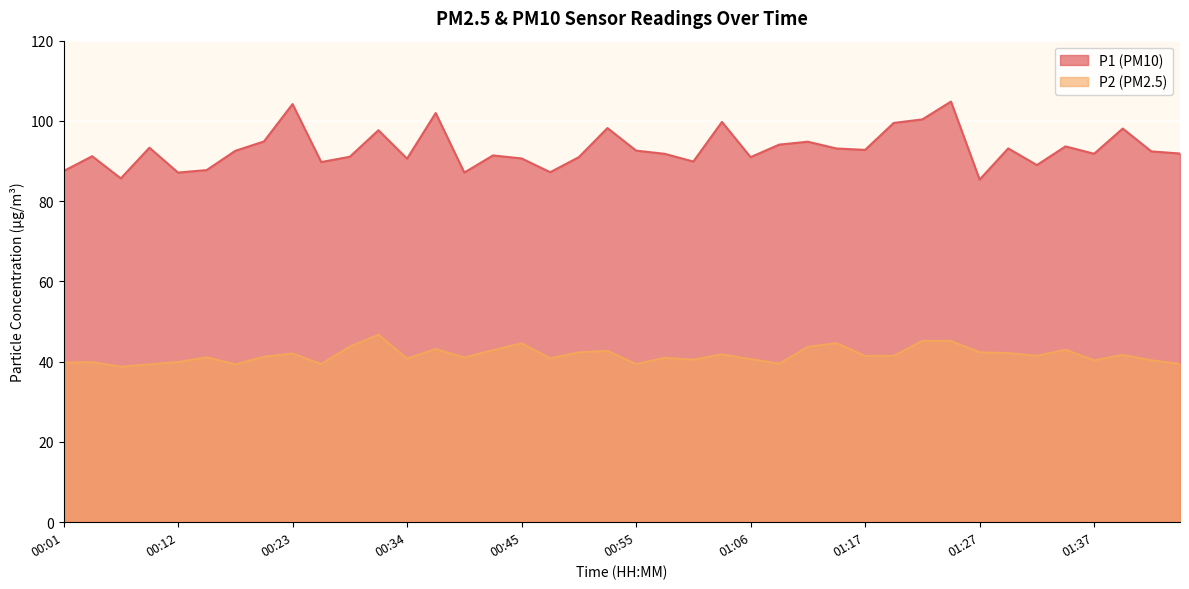

At which category is the sum across all series the highest?

01:25